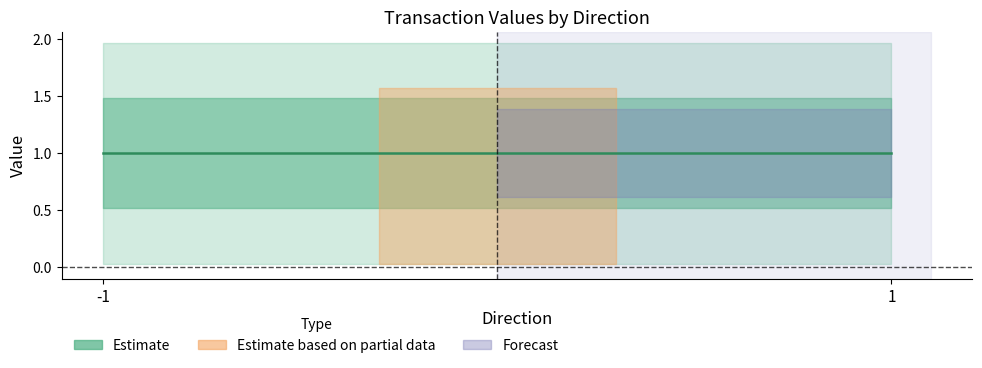

Where is the first local minimum for value?

1